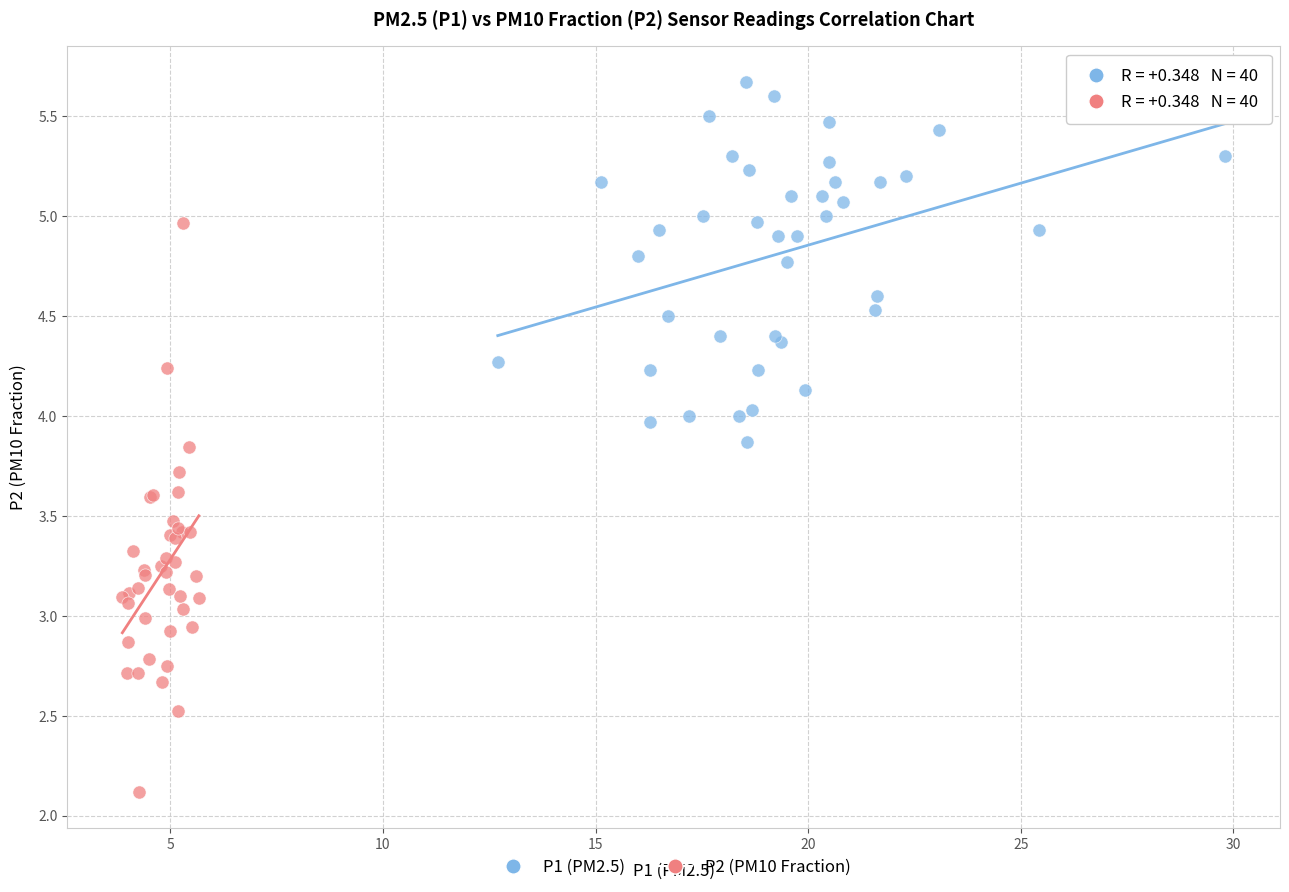

Which series reaches the minimum Y coordinate?

P2 (PM10 Fraction)